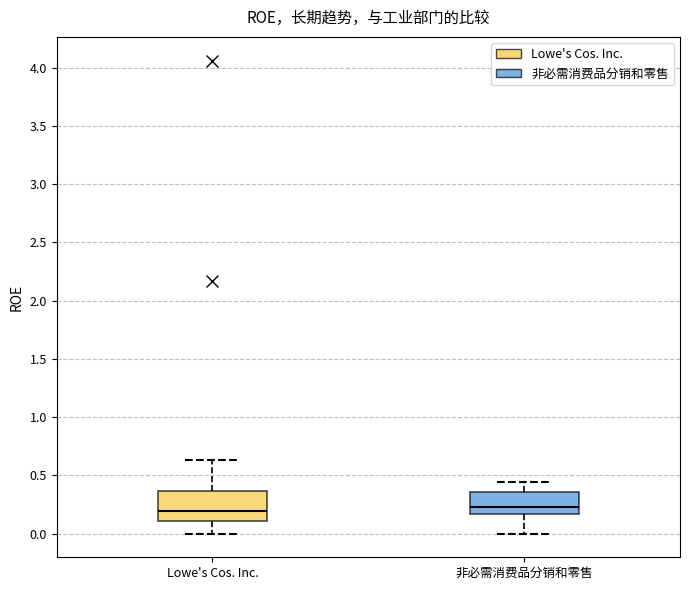

Where is the upper edge of the box for 非必需消费品分销和零售 on the y-axis? The values are not printed on the chart, so give them approximately, as read against the axis.

0.35